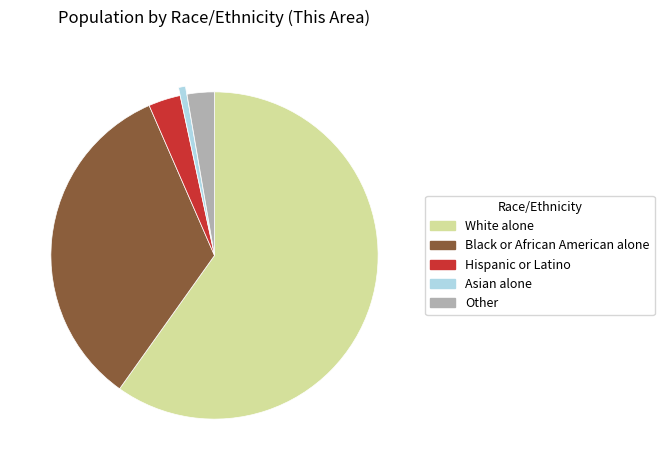

True or false: Black or African American alone accounts for 34% of the total.

True